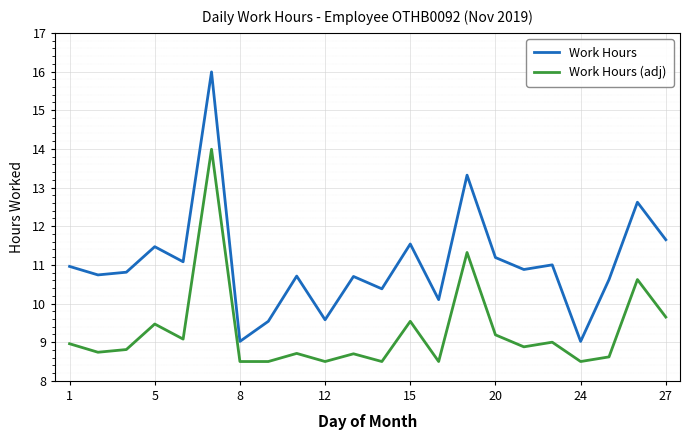

What is the maximum value shown in the chart?

16.0